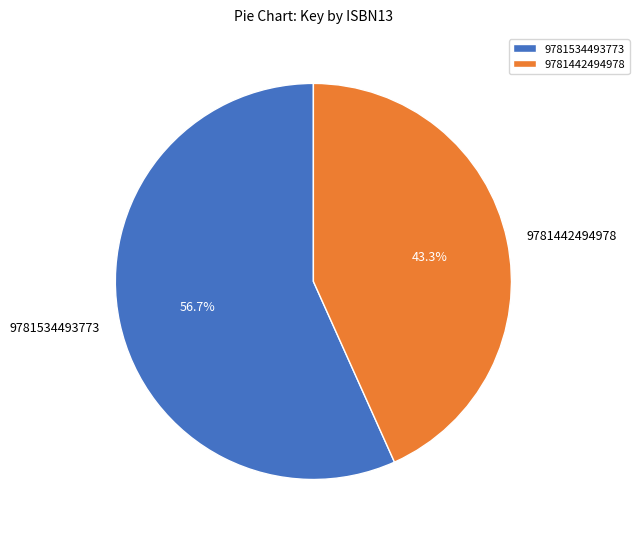

Approximately how many times larger is the value at 9781534493773 compared to 9781442494978?

1.3